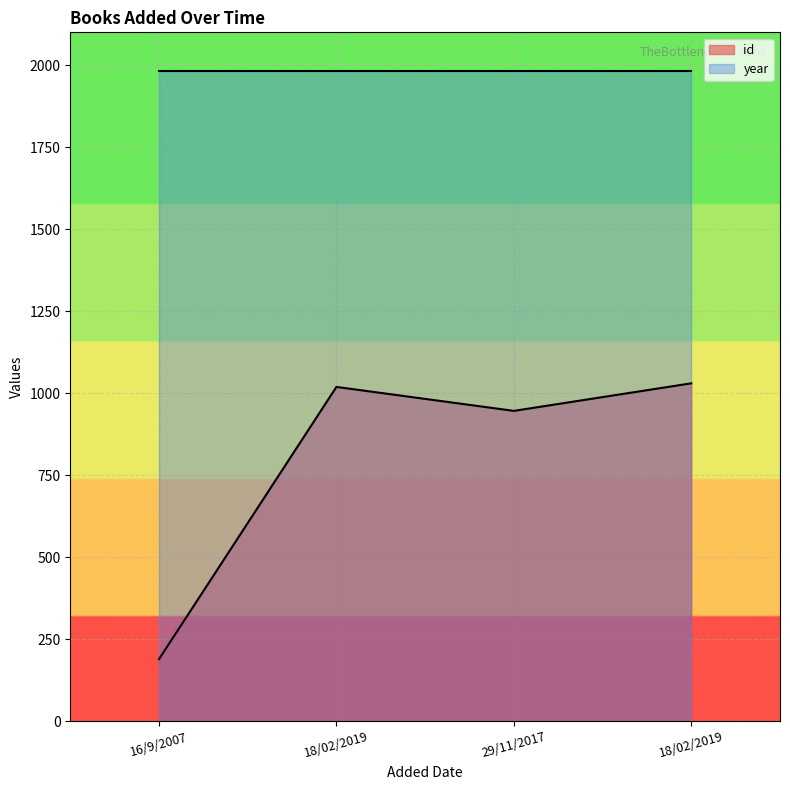

Does the chart display data point markers on the line(s)?

No